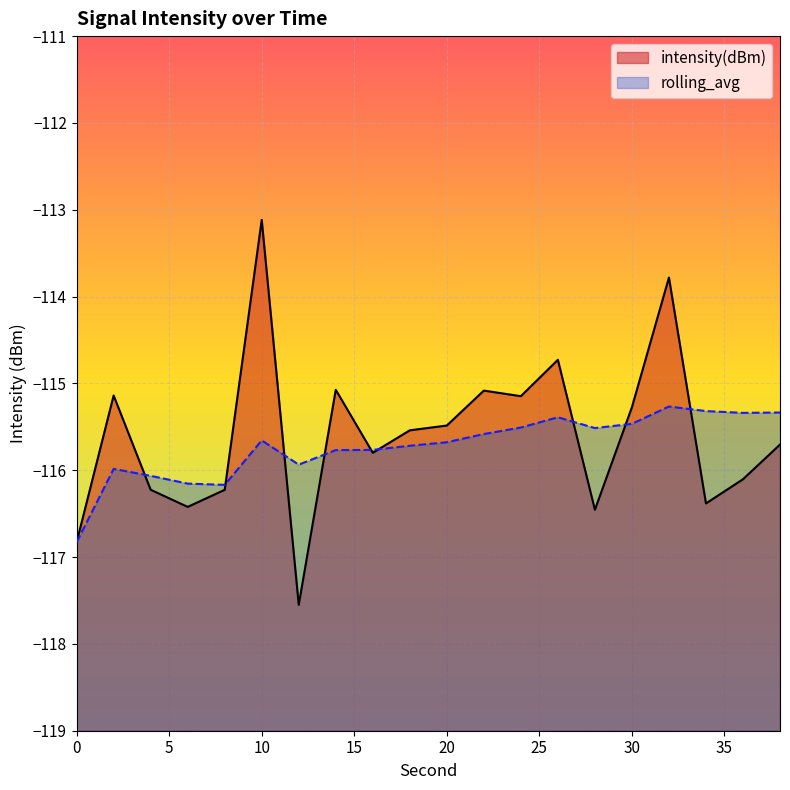

What is the sum of all intensity(dBm) values?

-2312.1